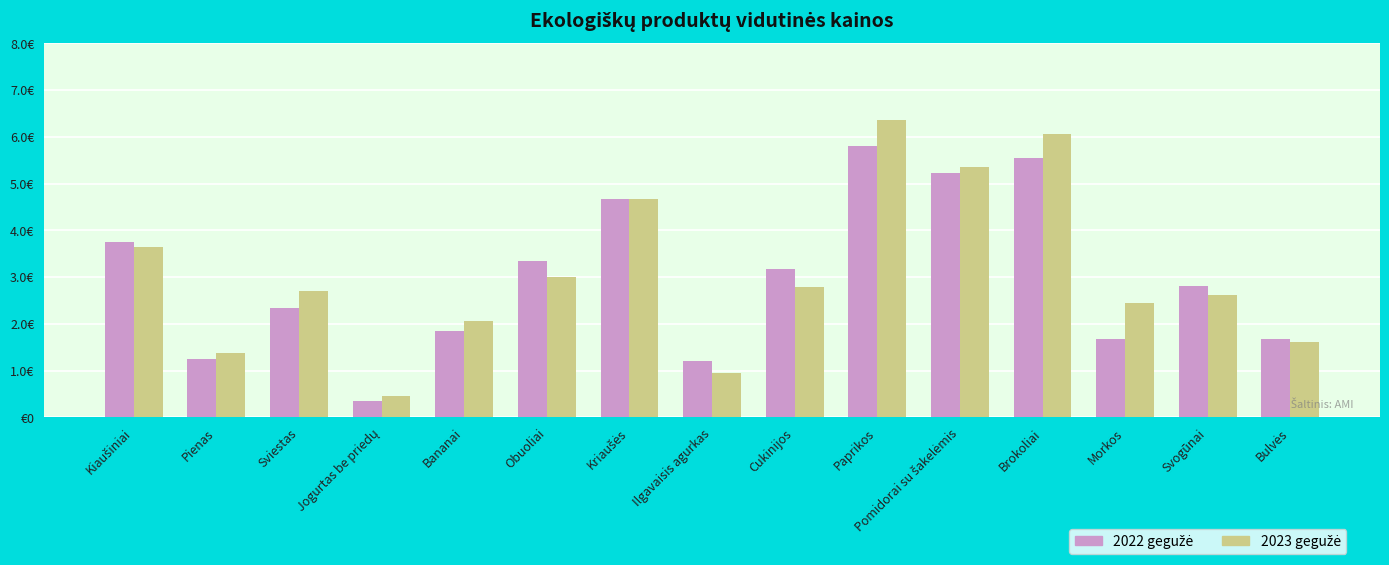

Which series changed the most between Brokoliai and Morkos?

2022 gegužė